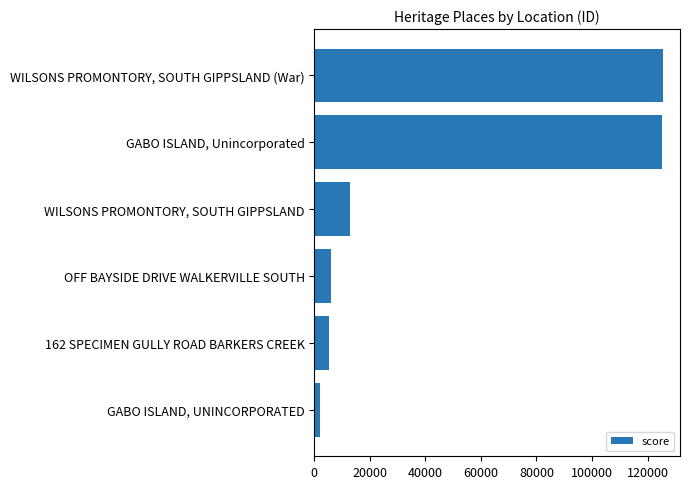

How many bars are there in total?

6